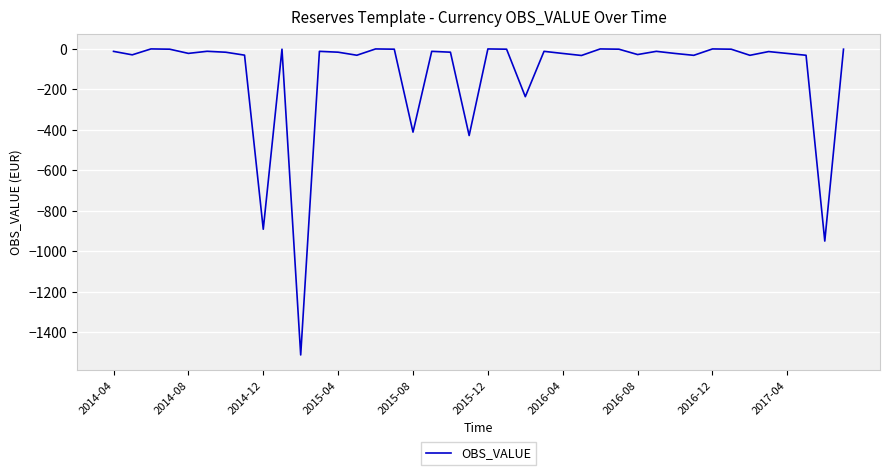

What is the difference between the maximum and minimum values?

1513.1